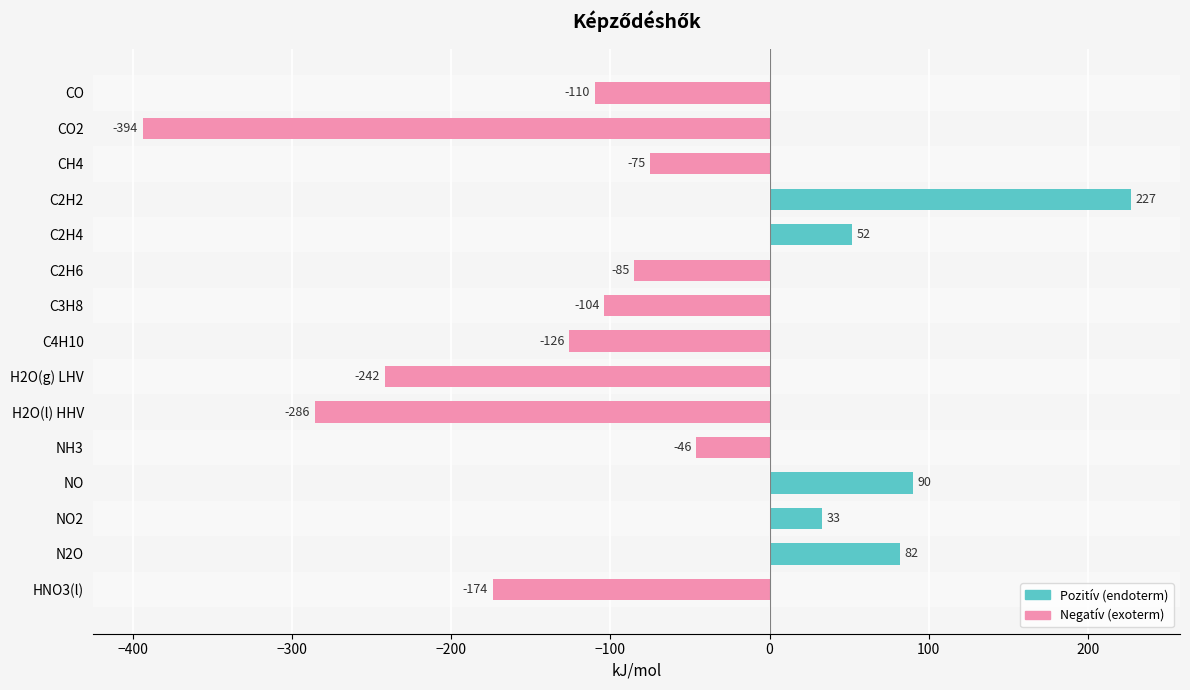

What is the average value?

-77